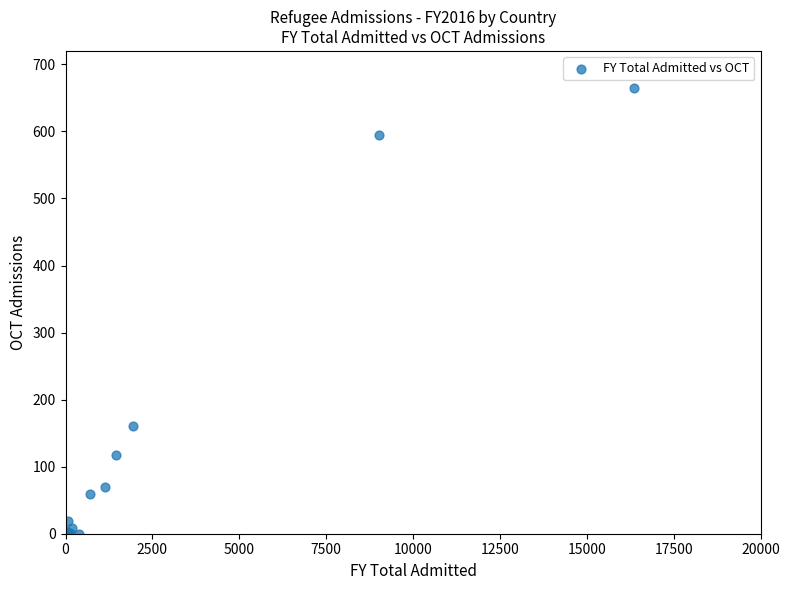

What Y value in the scatter plot is closest to 332?

160